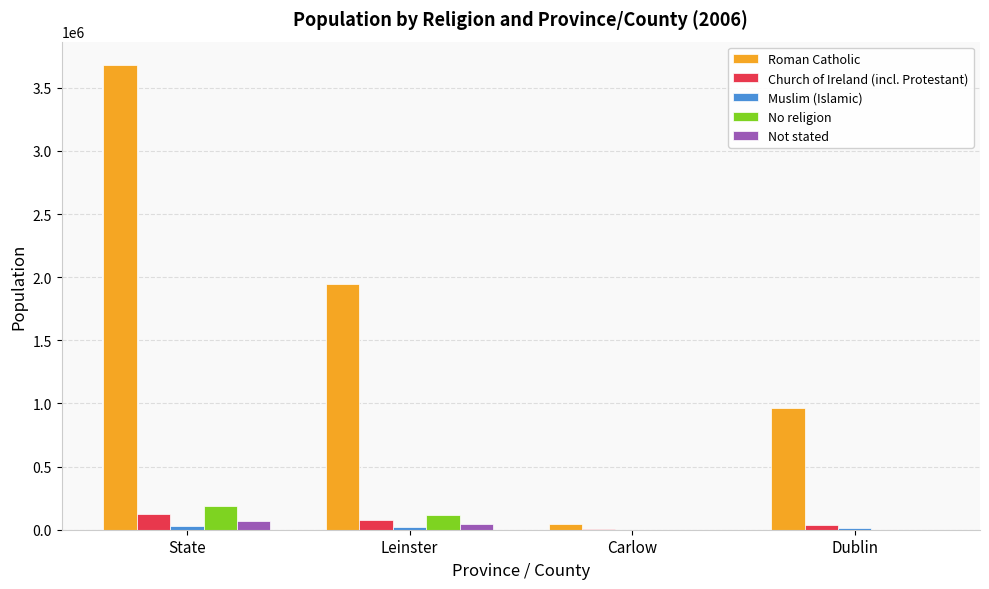

At which label does Roman Catholic reach its peak?

State